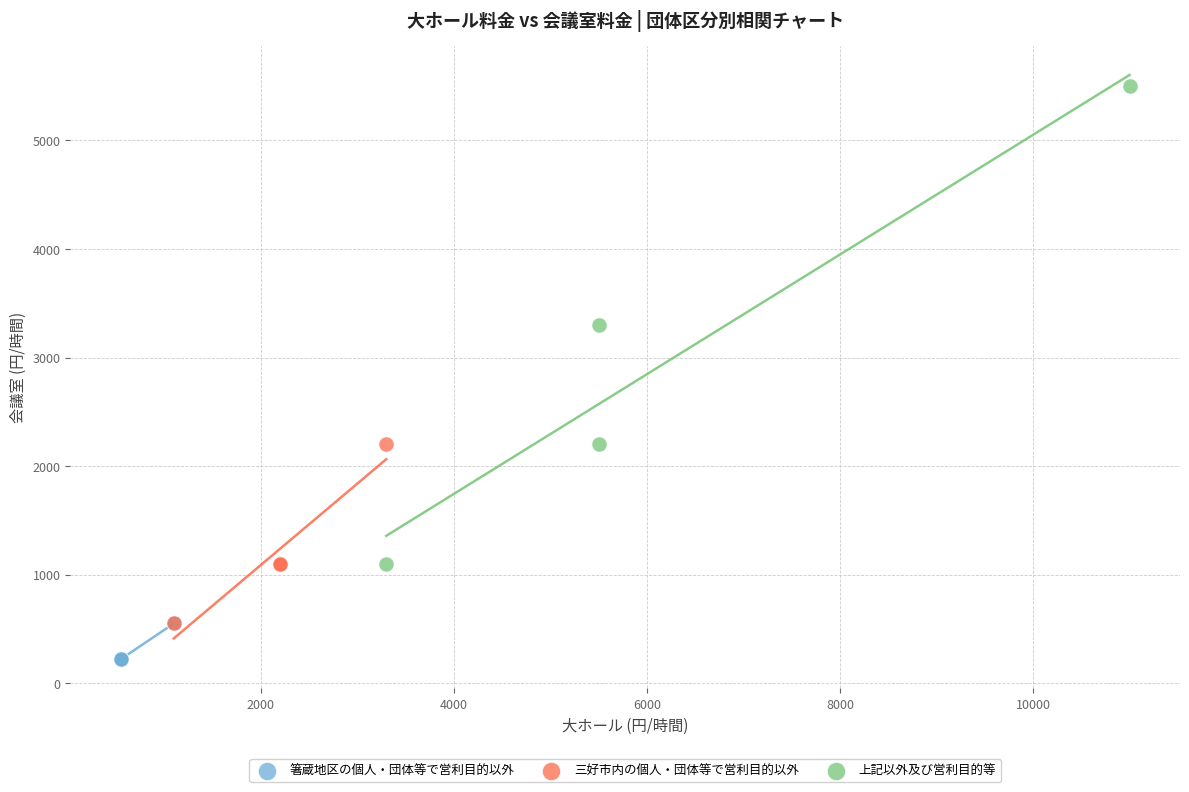

Which series has the largest Y range (max minus min)?

上記以外及び営利目的等